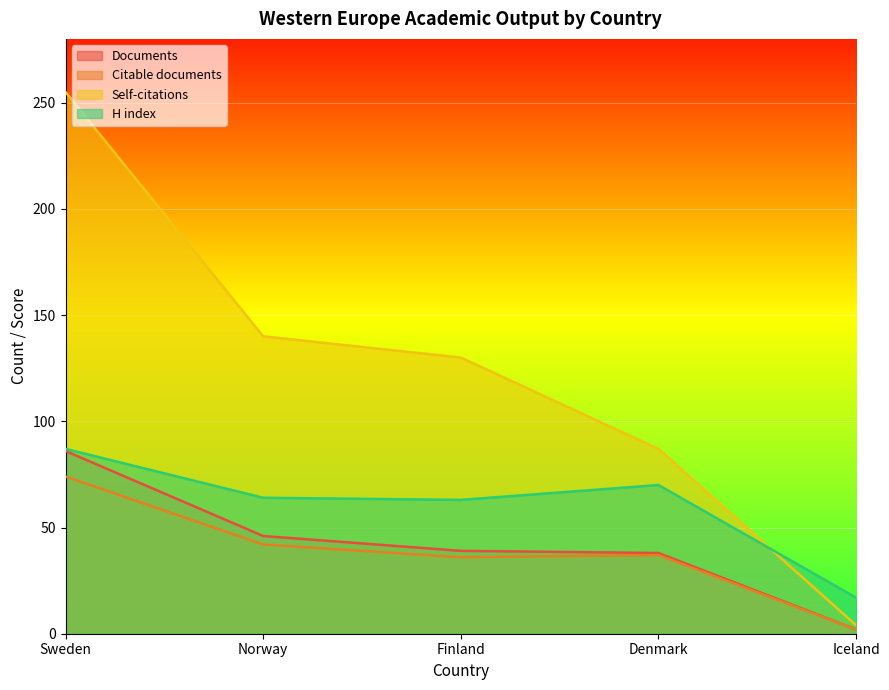

What is the sum of all Self-citations values?

616